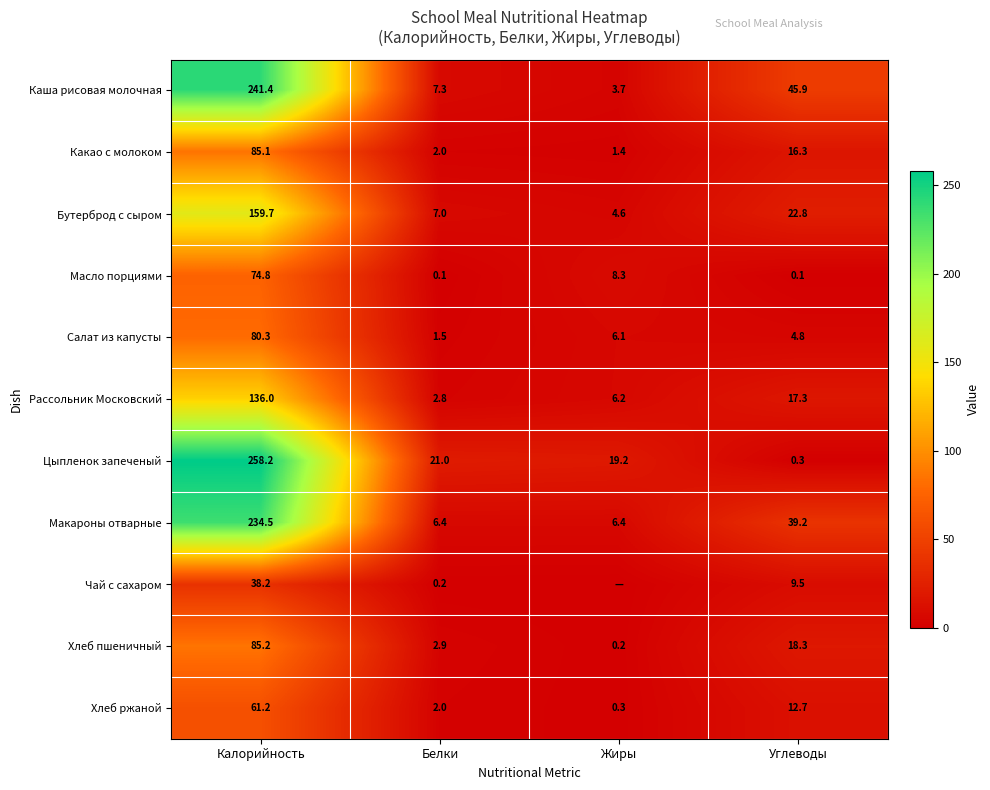

At how many categories does at least one series exceed 119?

1